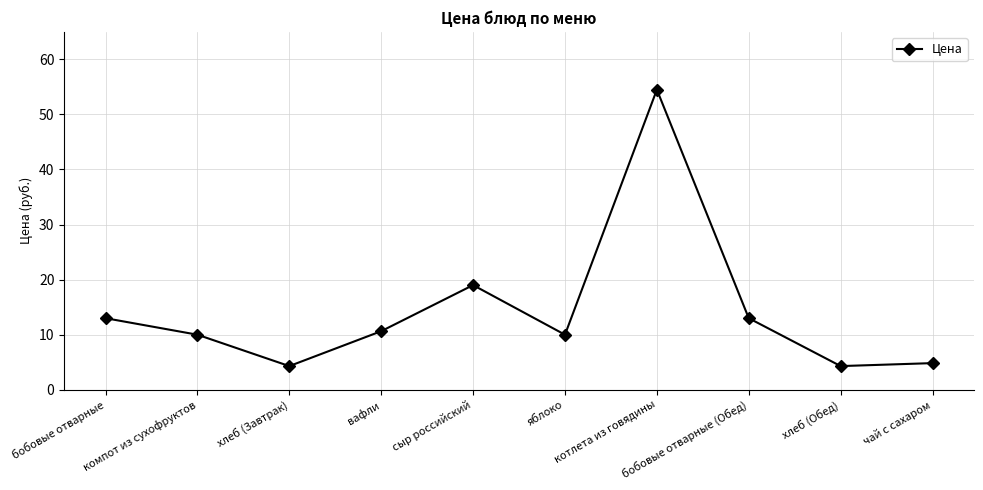

What is the label of the 8th point from the right?

хлеб (Завтрак)